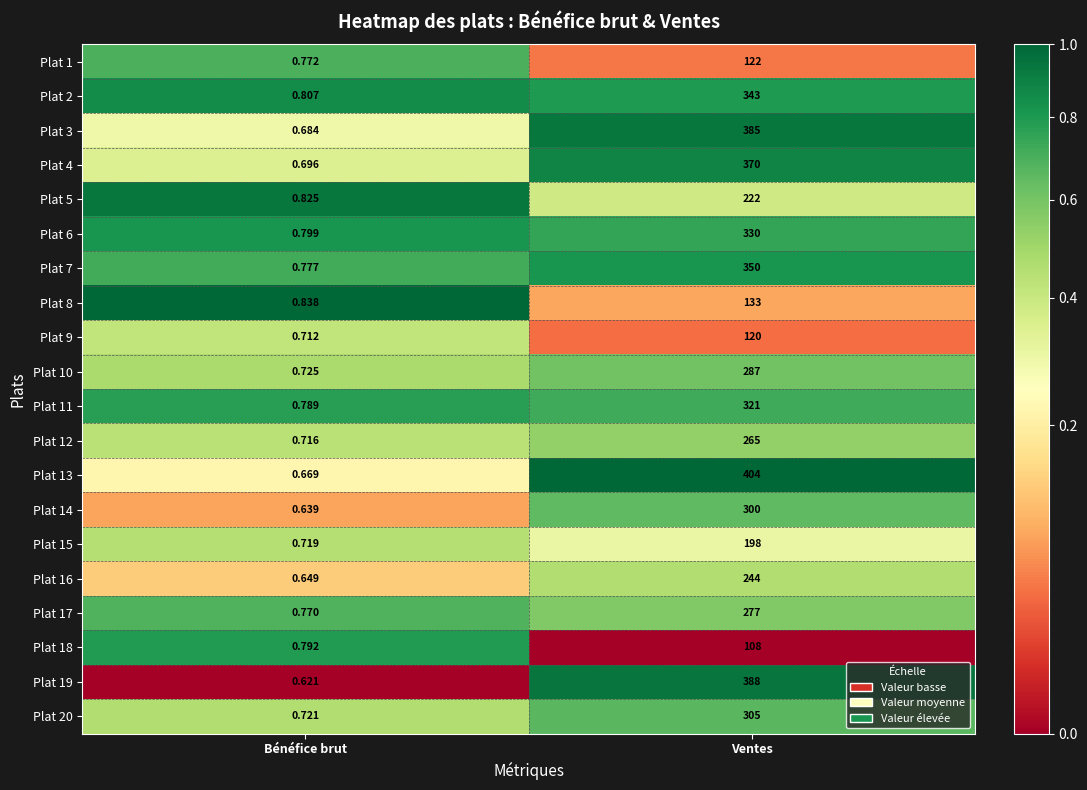

Which label corresponds to the largest value in the chart?

Ventes